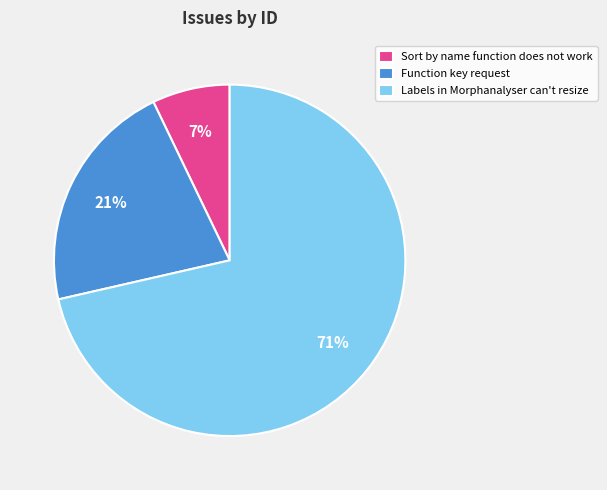

Do Sort by name function does not work and Function key request together represent more than half of the pie?

No